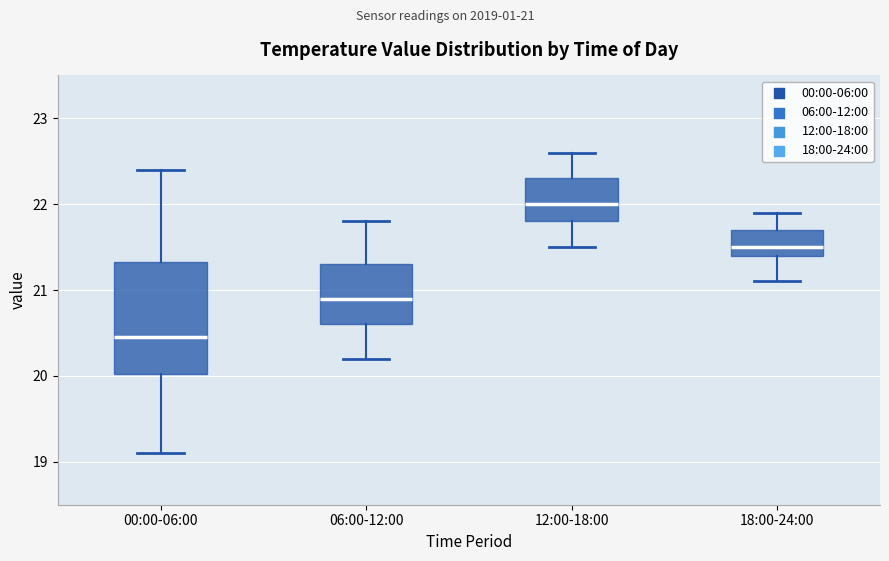

Which box's median line is the lowest?

00:00-06:00